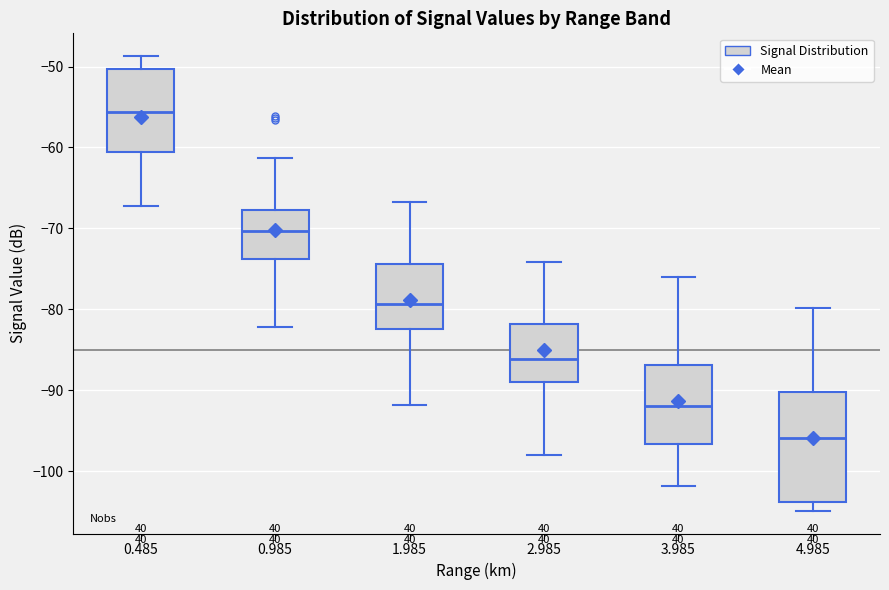

Reading left to right, transcribe this box plot: for each box, give where its median line is, the range the box spans, and where its two whiskers end, as read against the y-axis. The values are not printed on the chart, so give them approximately, as read against the axis.

0.485: median -56, box -61 to -50, whiskers -67 to -49
0.985: median -70, box -74 to -68, whiskers -82 to -61
1.985: median -79, box -82 to -74, whiskers -92 to -67
2.985: median -86, box -89 to -82, whiskers -98 to -74
3.985: median -92, box -97 to -87, whiskers -102 to -76
4.985: median -96, box -104 to -90, whiskers -105 to -80